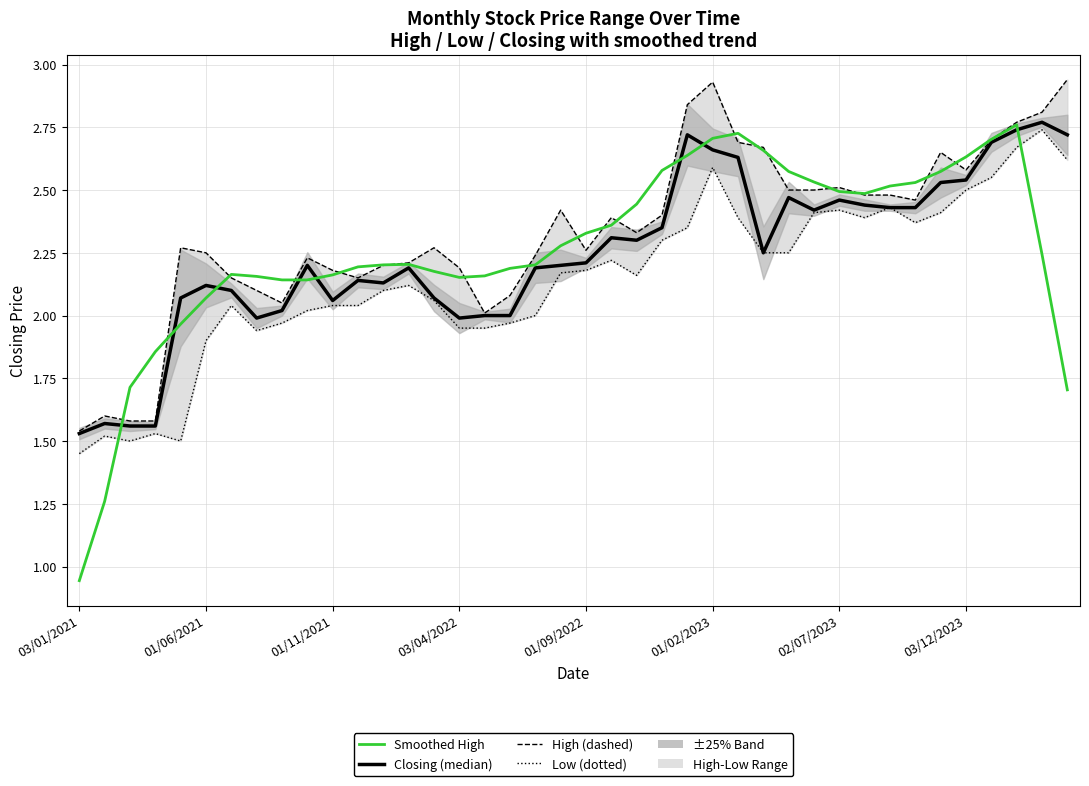

At how many categories does at least one series exceed 2?

36